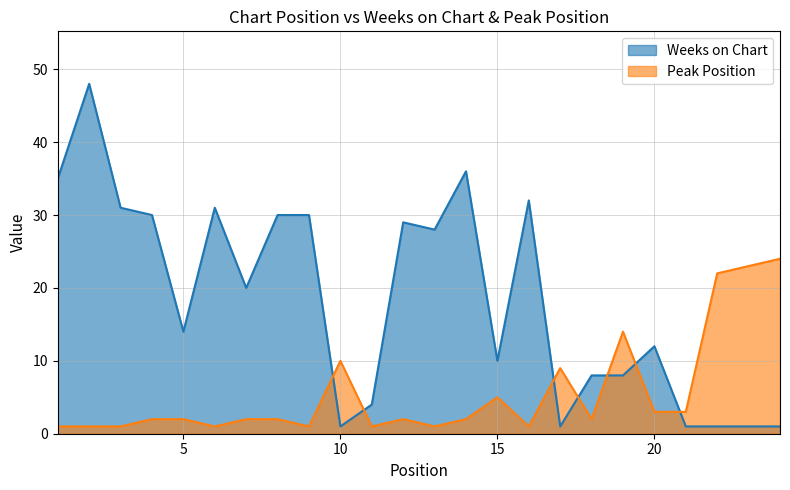

How many intersections are there between Peak Position and Weeks on Chart?

7